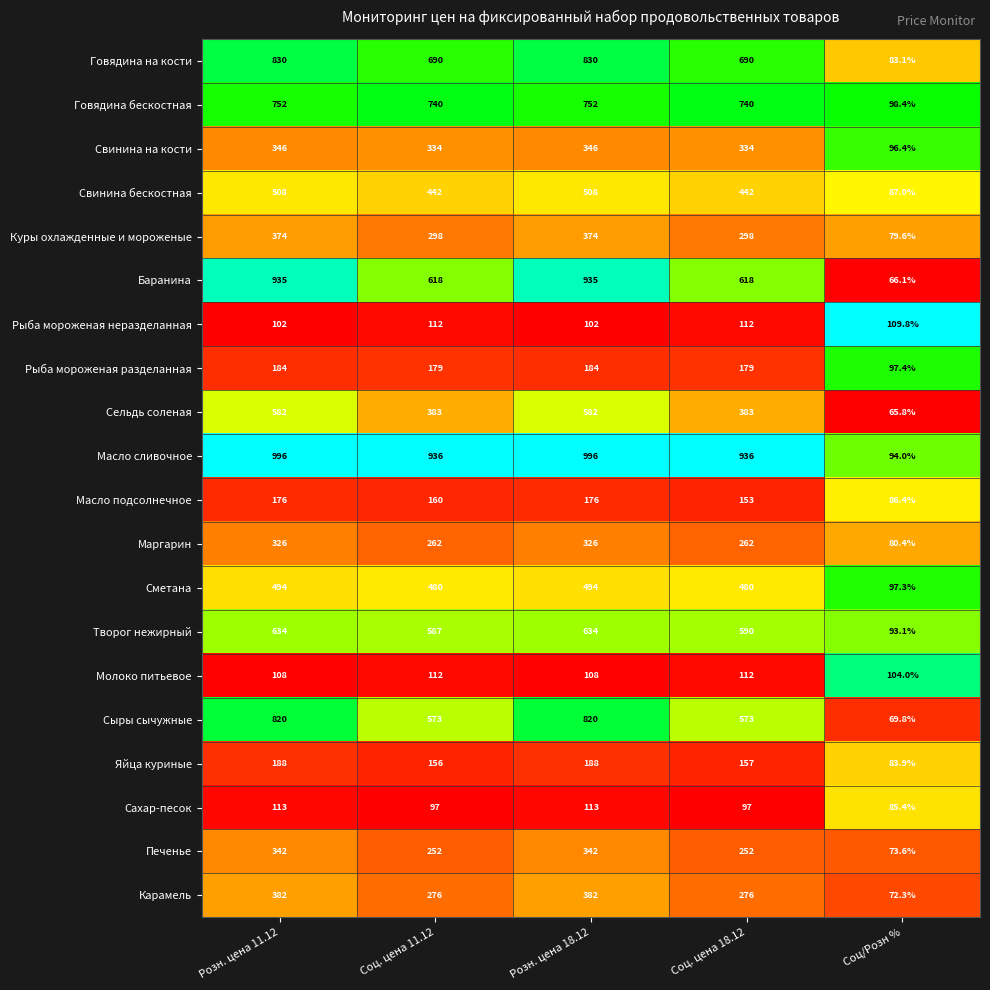

How many series are shown in this chart?

20